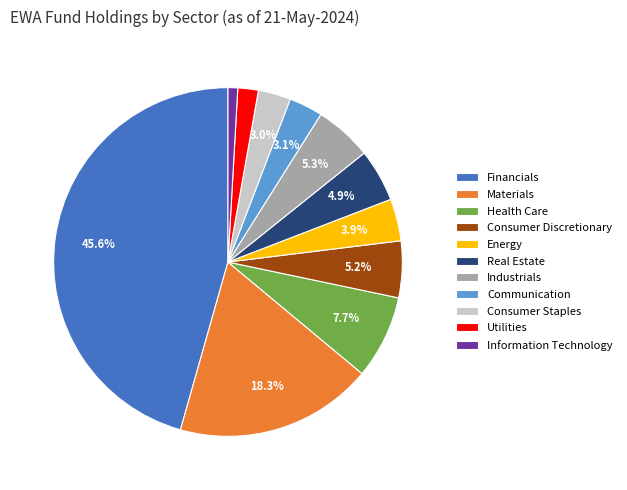

Count the number of slices in the pie.

11